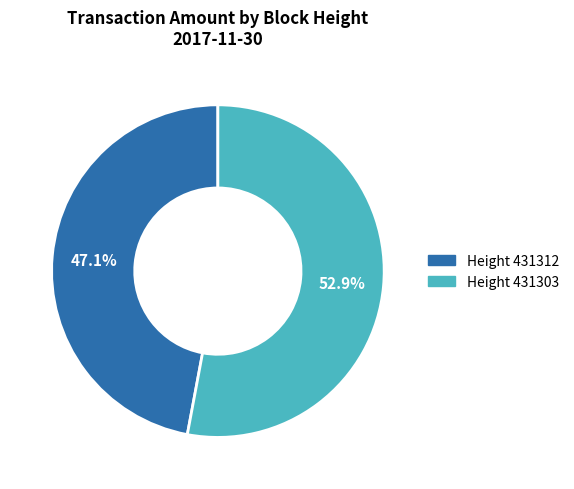

Does any single category account for the majority?

Yes